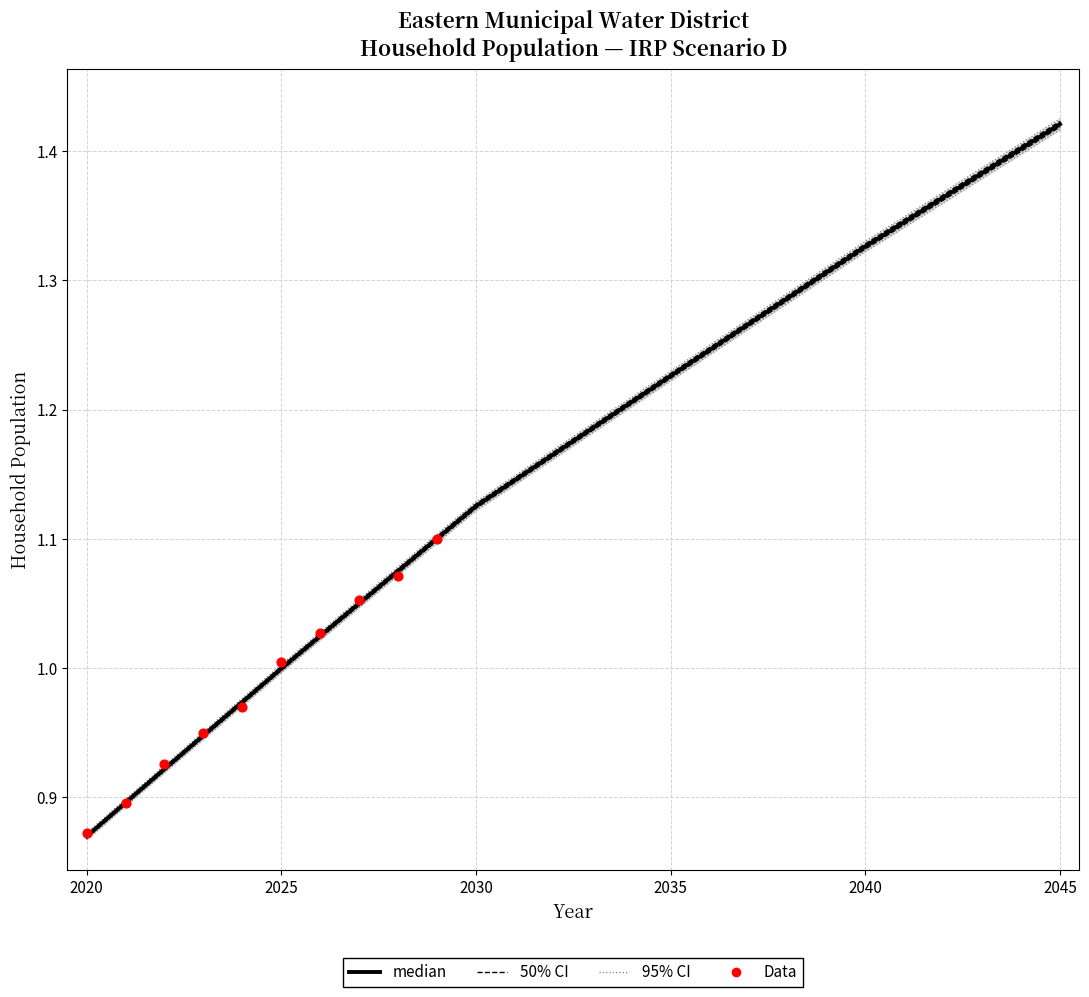

At which category is the sum across all series the highest?

2045